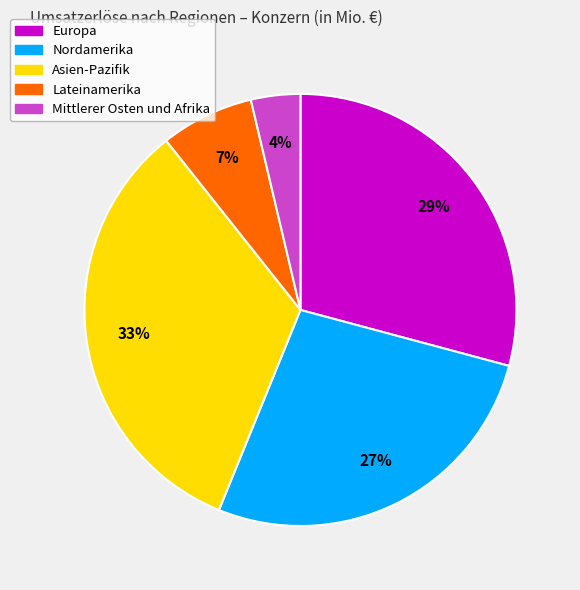

How many slices are in this pie chart?

5